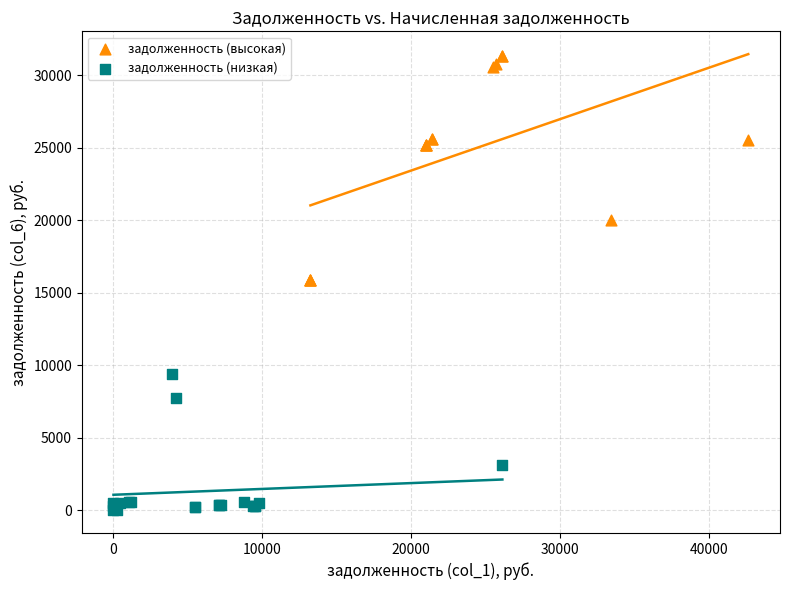

Which series has the largest Y range (max minus min)?

задолженность (высокая)